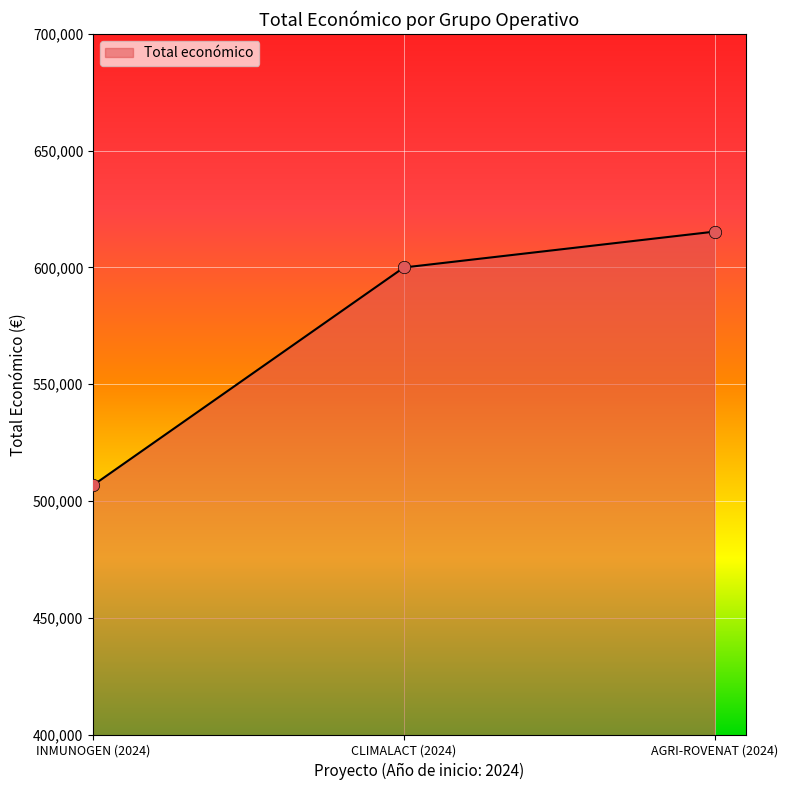

What is the change in value from CLIMALACT (2024) to AGRI-ROVENAT (2024)?

+15375